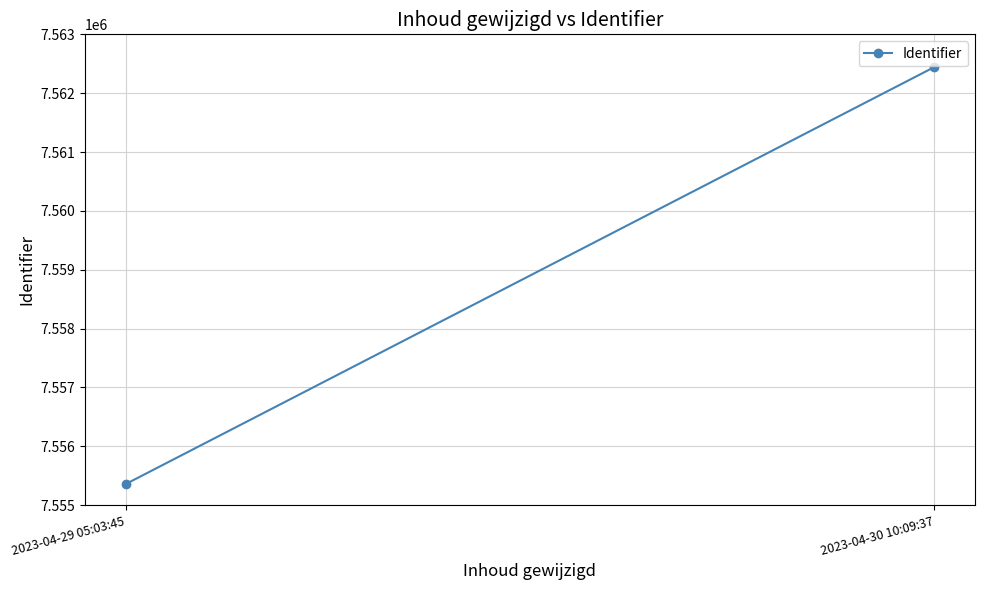

What is the smallest value displayed?

7555356